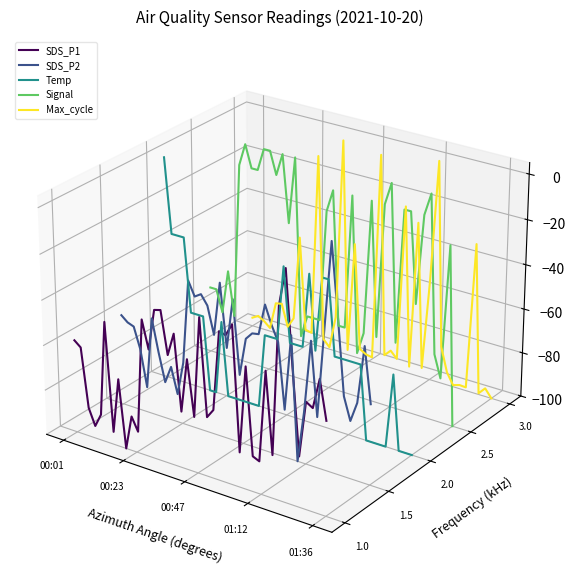

What is the label of the 2nd point from the left?

00:23